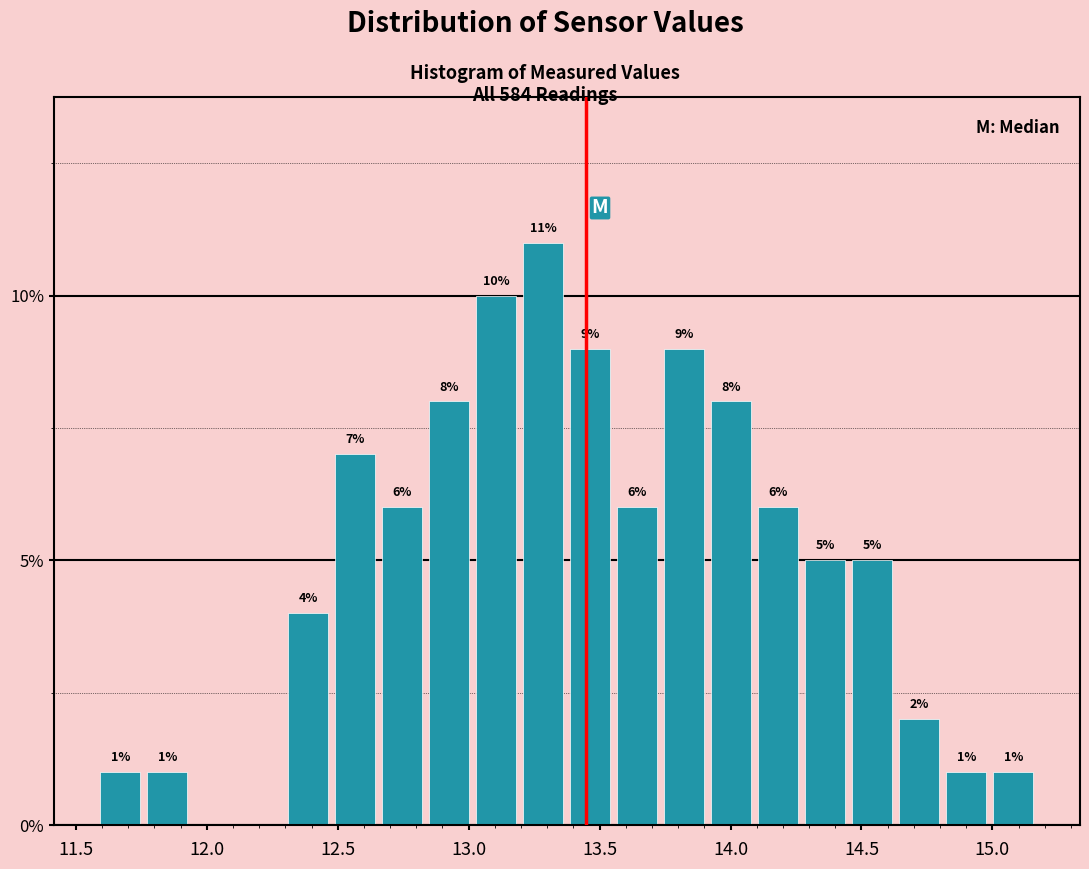

Around what value on the x-axis is the tallest bar? Give the approximate position of its centre, as read against the axis.

13.30